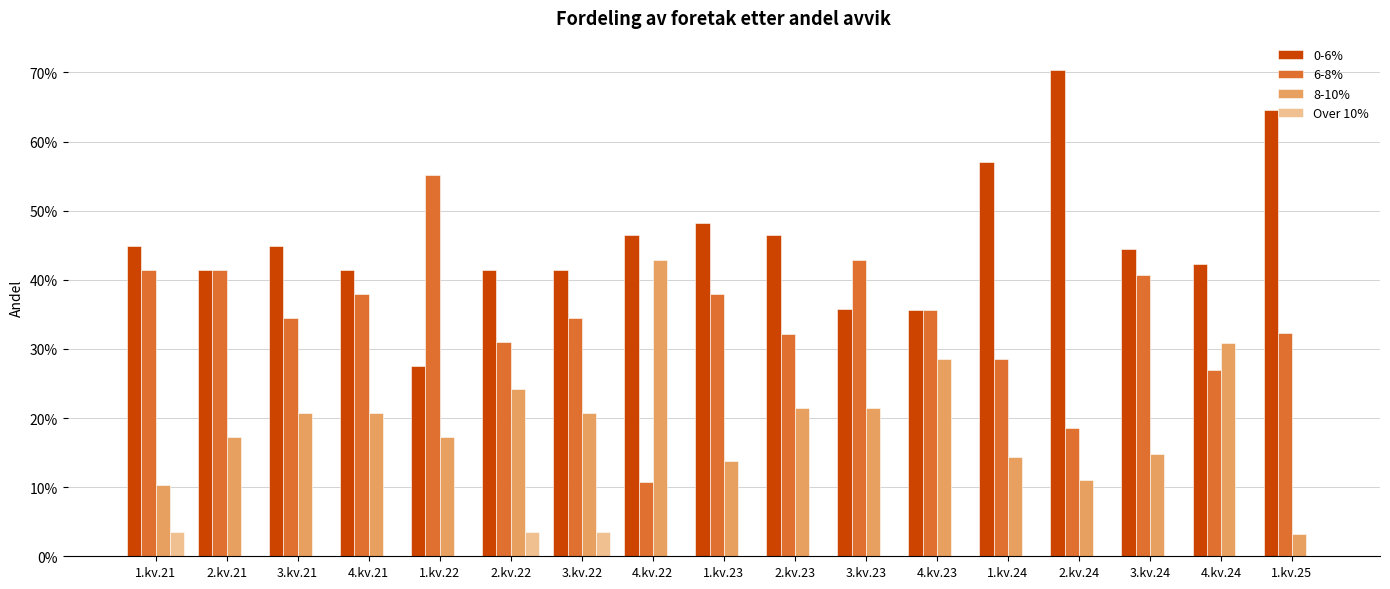

Are the bars grouped side by side (vs. stacked)?

Yes